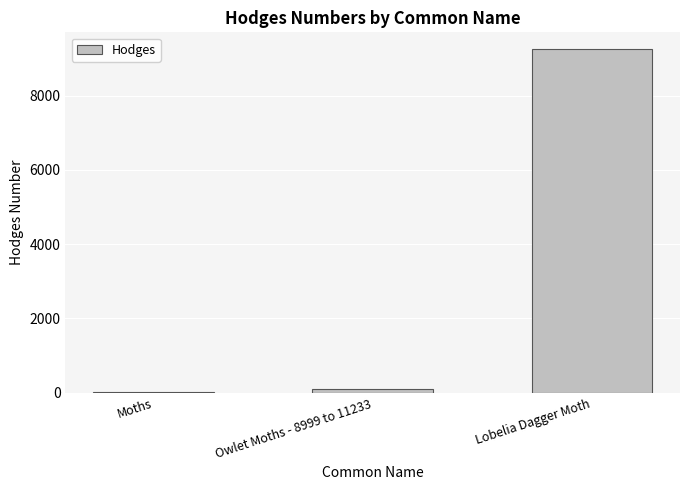

The chart shows a value of 93.5 at Owlet Moths - 8999 to 11233. True or false?

True